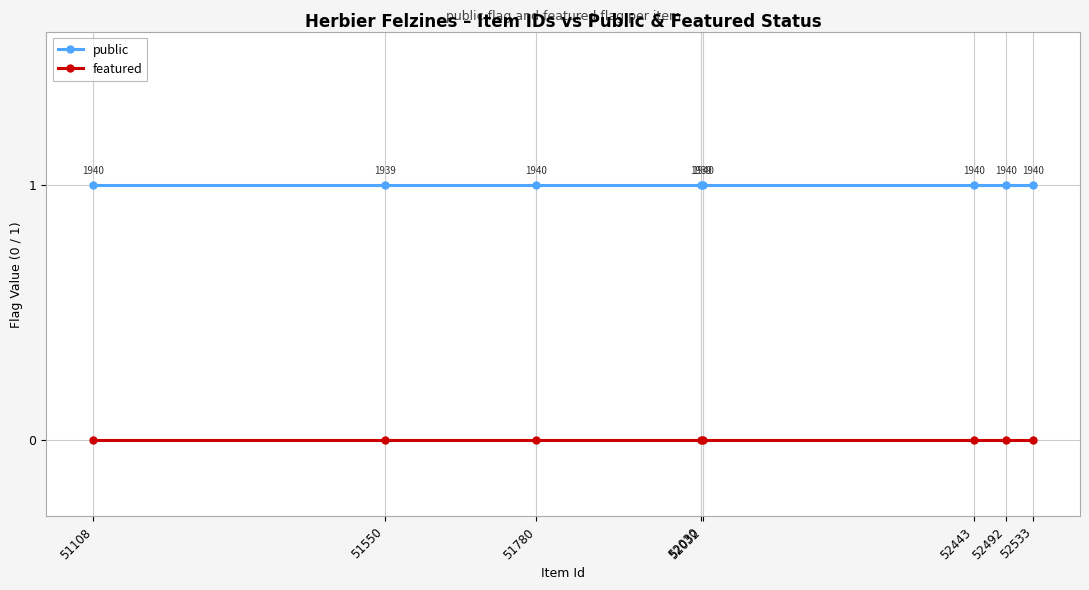

Count the number of categories in the chart.

8